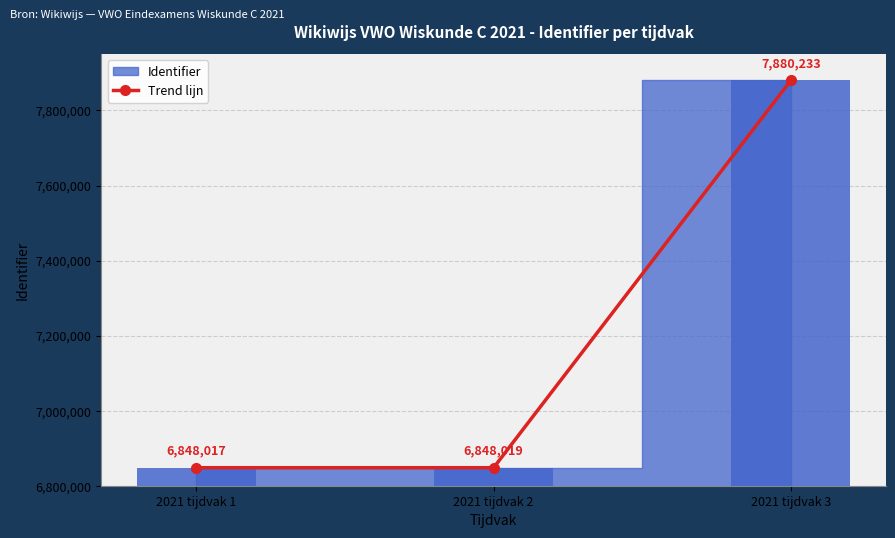

What is the value of the 3rd bar from the left?

7880233